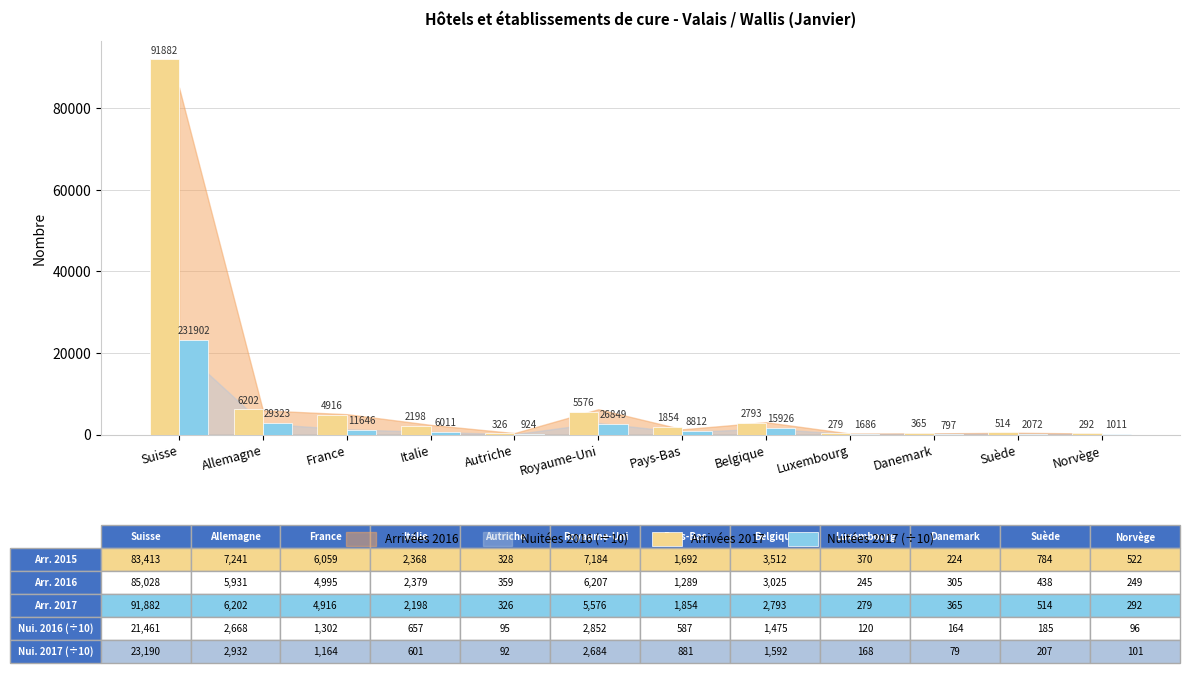

The Arrivées 2017 series shows 4916.0 at France. True or false?

True